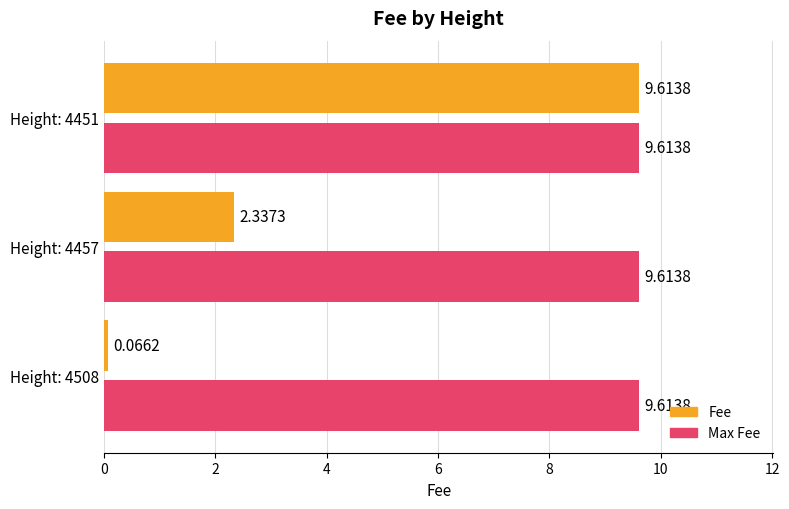

Rank the series by their average value, from highest to lowest.

Max Fee, Fee